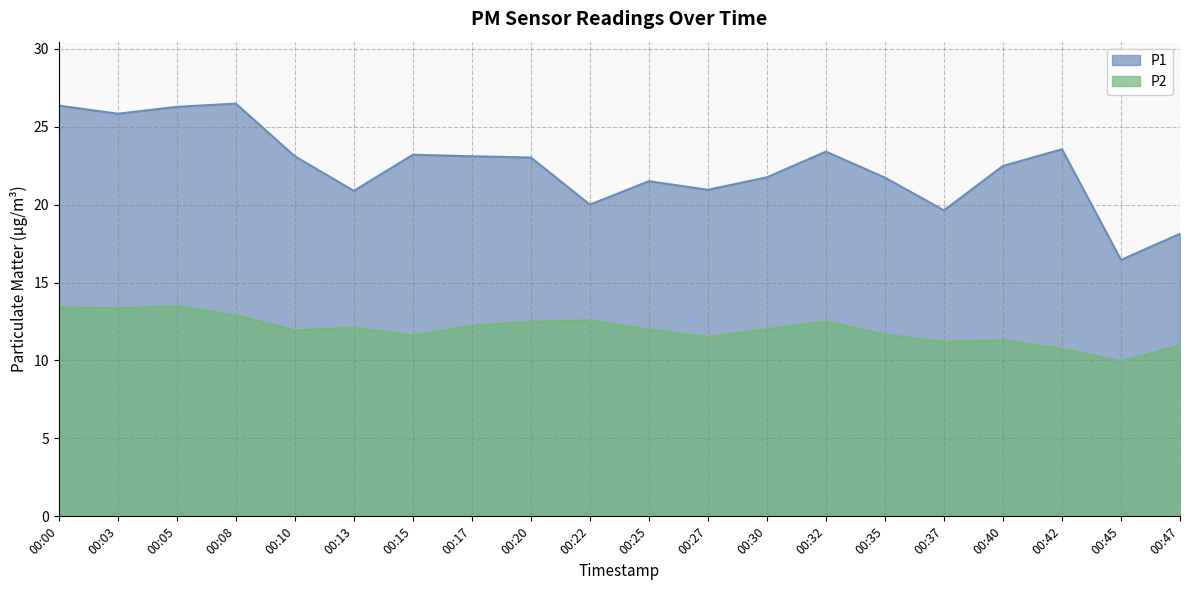

How many lines are shown in the chart?

2